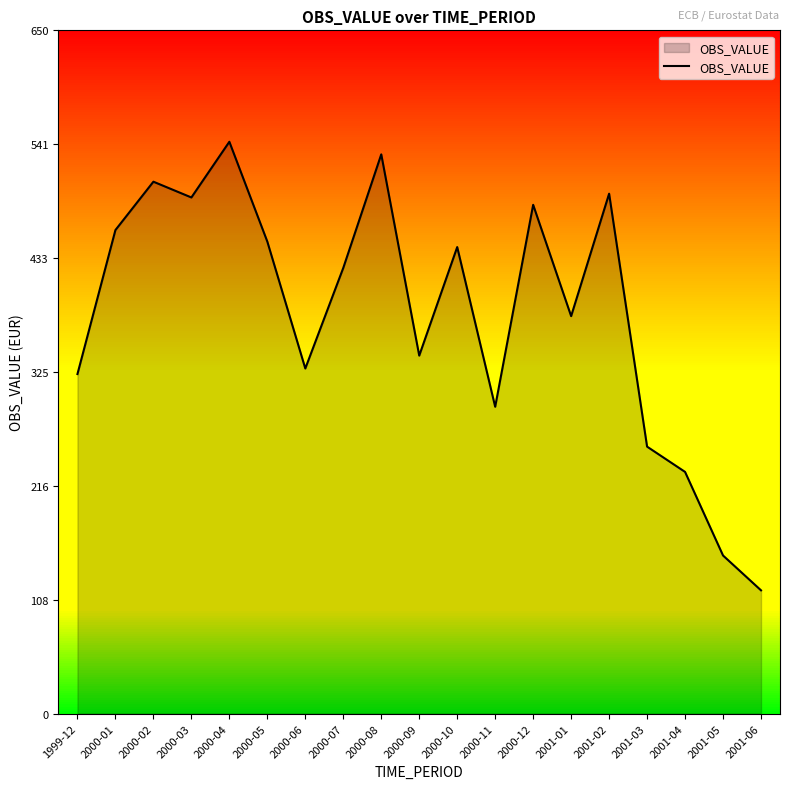

Approximately how many times larger is the value at 2000-05 compared to 2000-01?

1.0